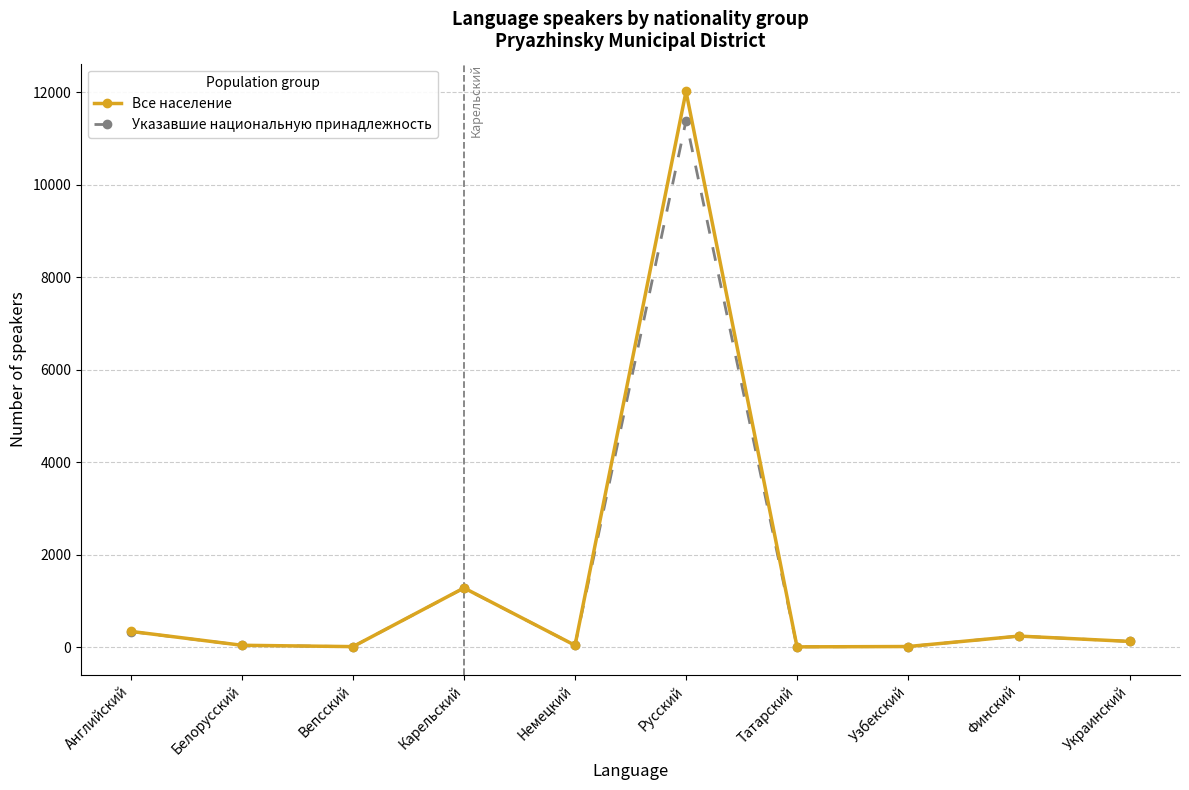

At which category does Все население reach its first local peak?

Карельский